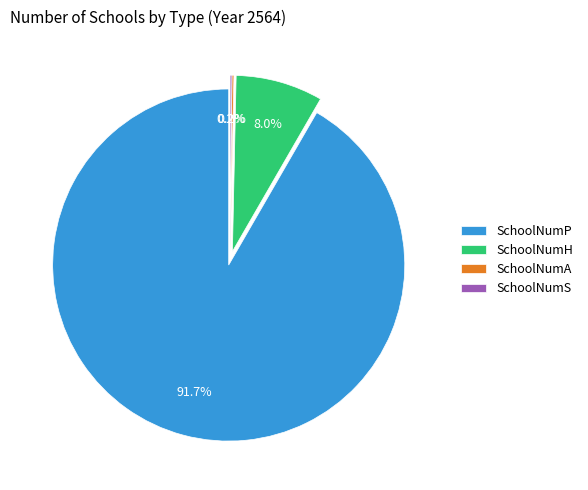

Combined, do SchoolNumA and SchoolNumS account for over 50%?

No